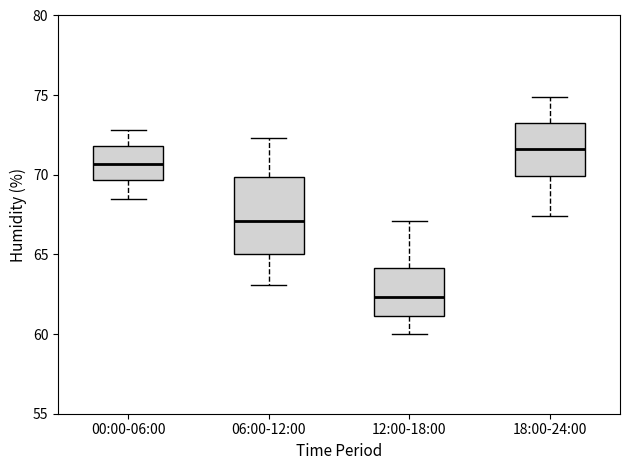

Reading left to right, read every box against the y-axis: the position of its median line, the range the box covers, and the ends of its whiskers. The values are not printed on the chart, so give them approximately, as read against the axis.

00:00-06:00: median 70.5, box 69.5 to 72.0, whiskers 68.5 to 73.0
06:00-12:00: median 67.0, box 65.0 to 70.0, whiskers 63.0 to 72.5
12:00-18:00: median 62.5, box 61.0 to 64.0, whiskers 60.0 to 67.0
18:00-24:00: median 71.5, box 70.0 to 73.5, whiskers 67.5 to 75.0